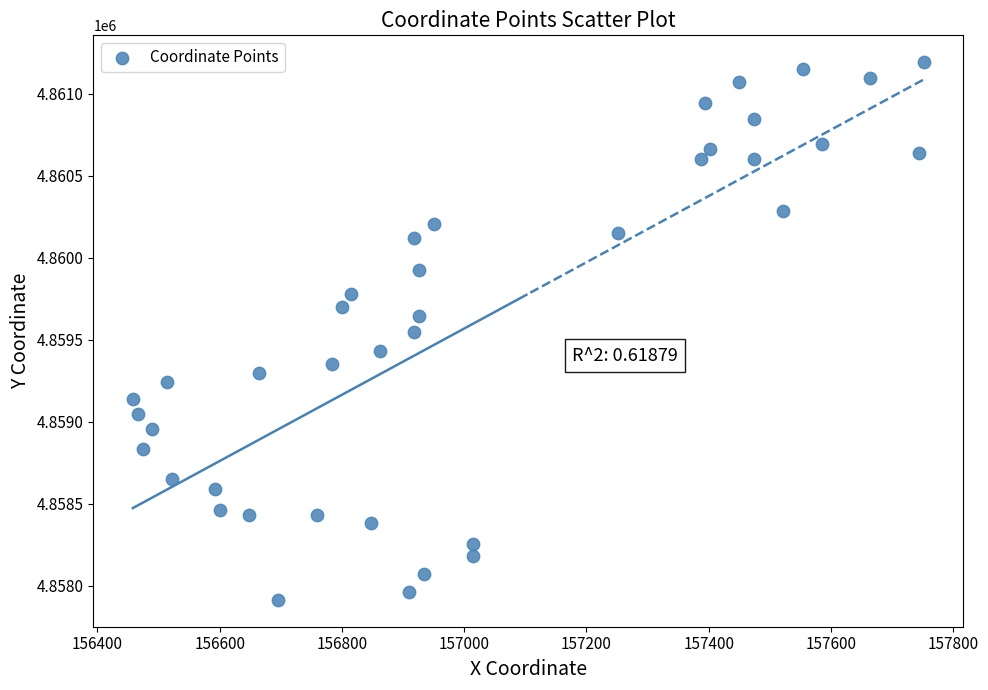

What is the range of X values (max minus min)?

1293.8